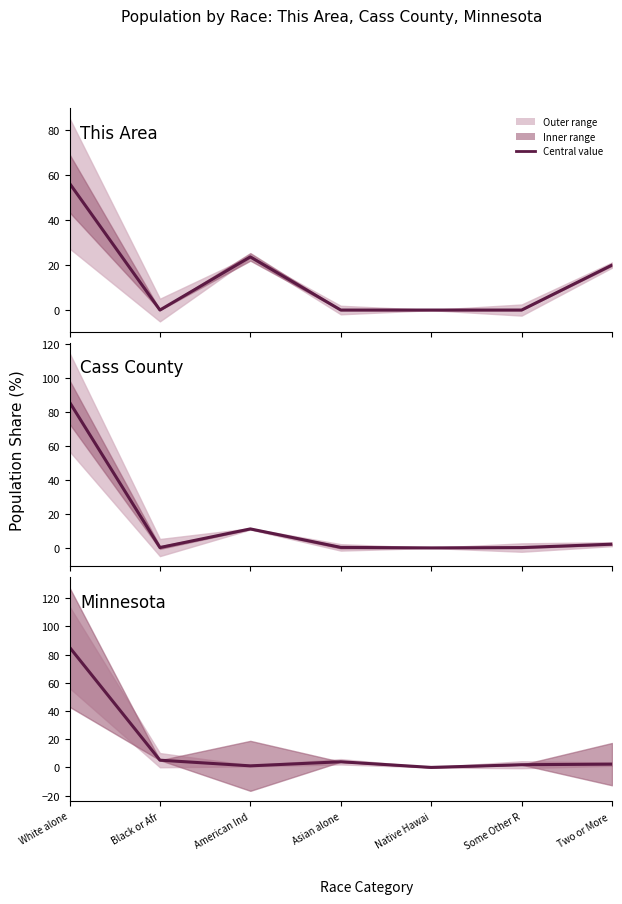

At which category does the chart reach its peak across all series?

White alone